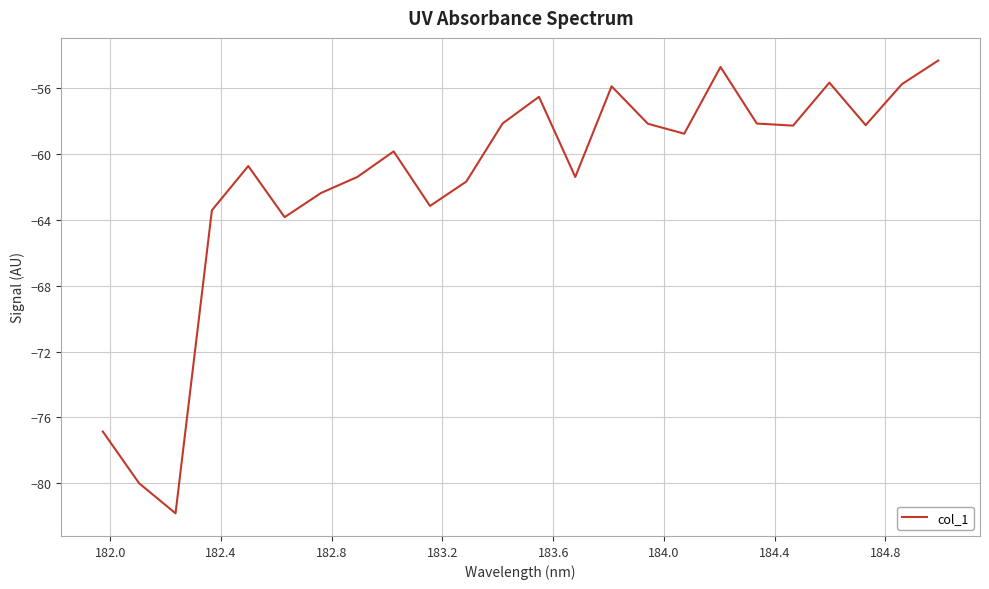

How many interior local valleys (lower than both neighbors) does the data have?

7